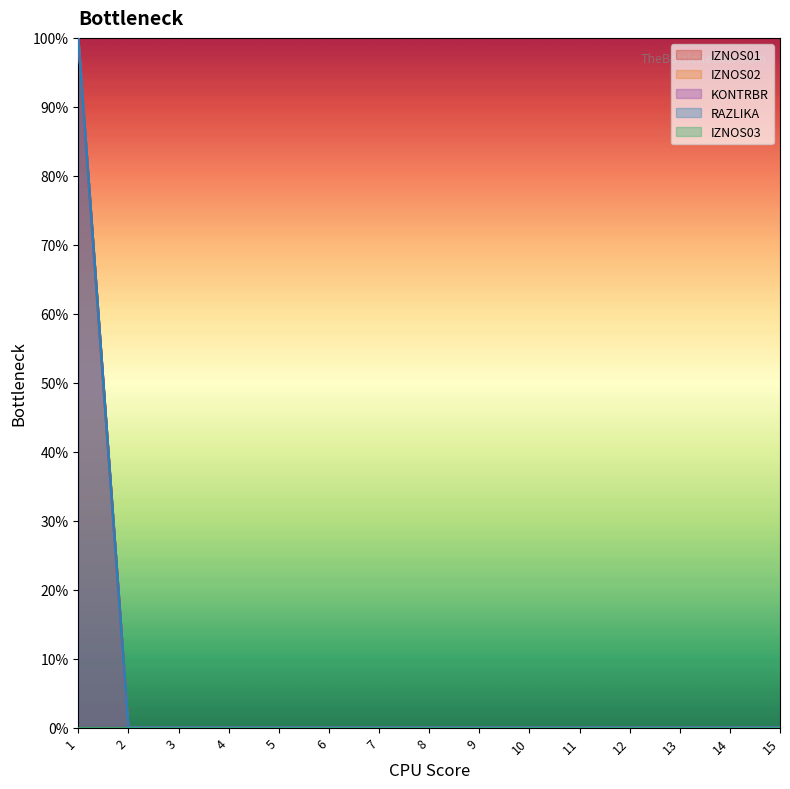

Which series has the largest total across all categories?

IZNOS01